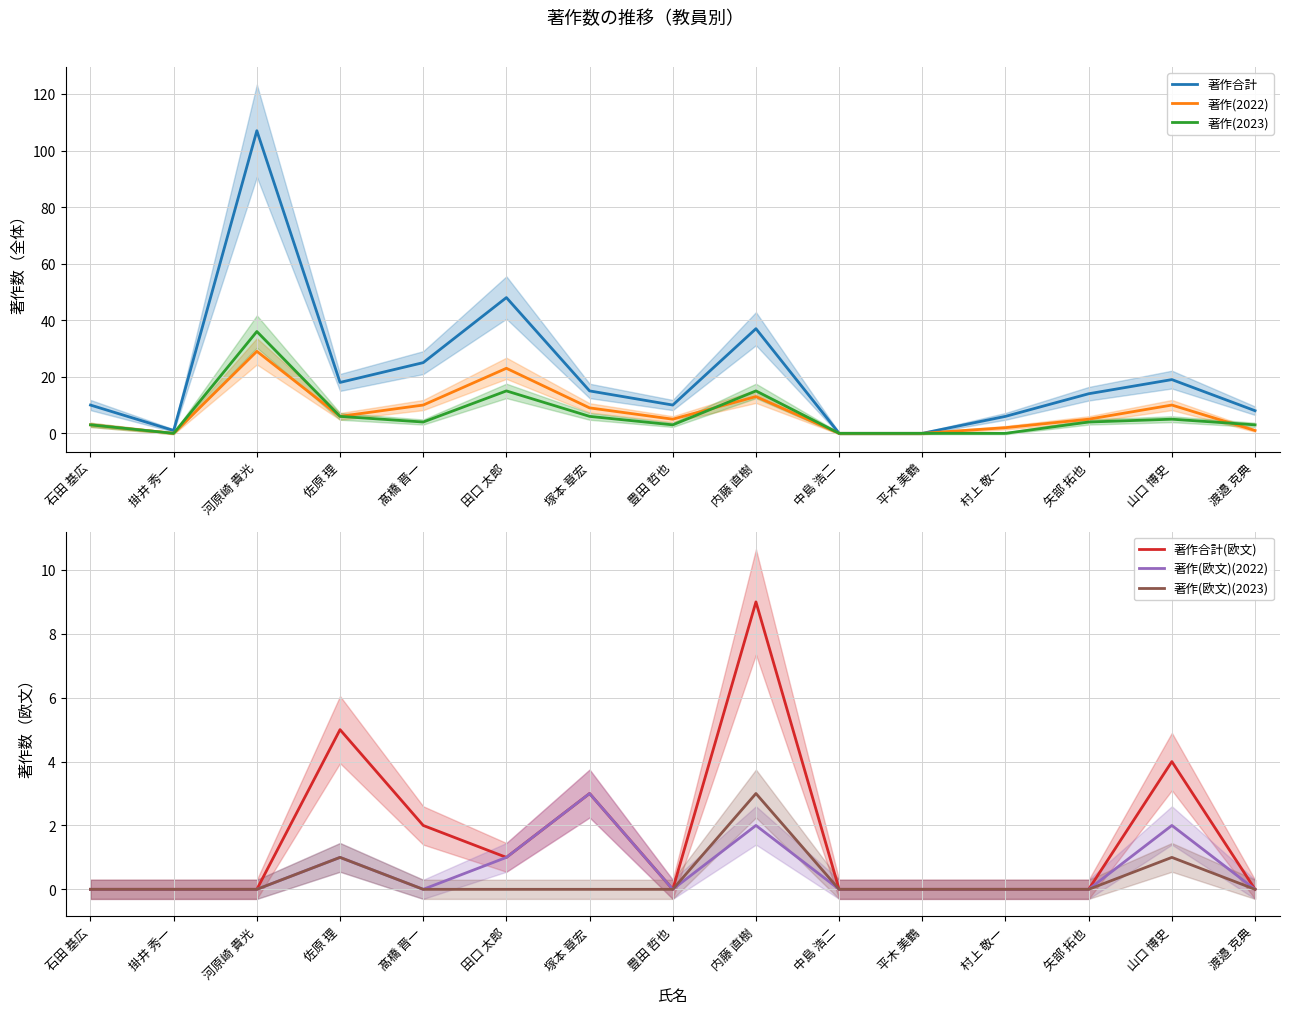

Rank the series by their maximum value, from highest to lowest.

著作合計, 著作(2023), 著作(2022), 著作合計(欧文), 著作(欧文)(2022), 著作(欧文)(2023)